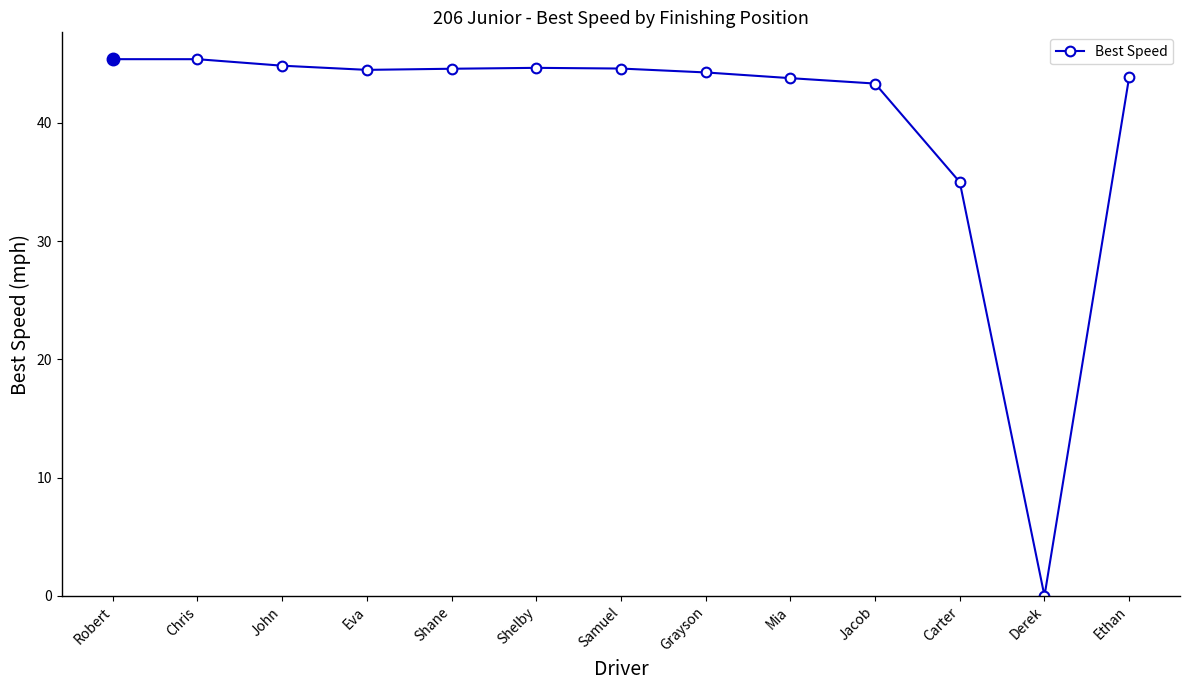

What is the sum of all values?

524.0